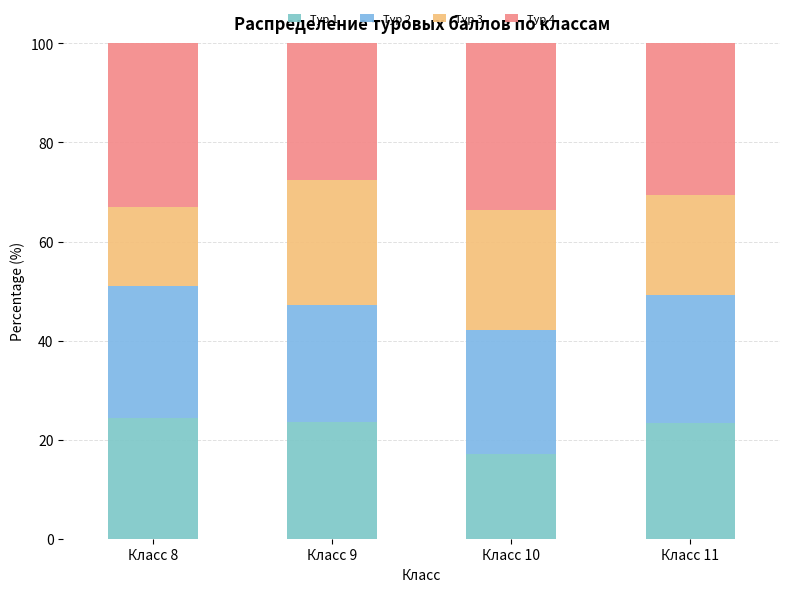

How many series are shown in this chart?

4